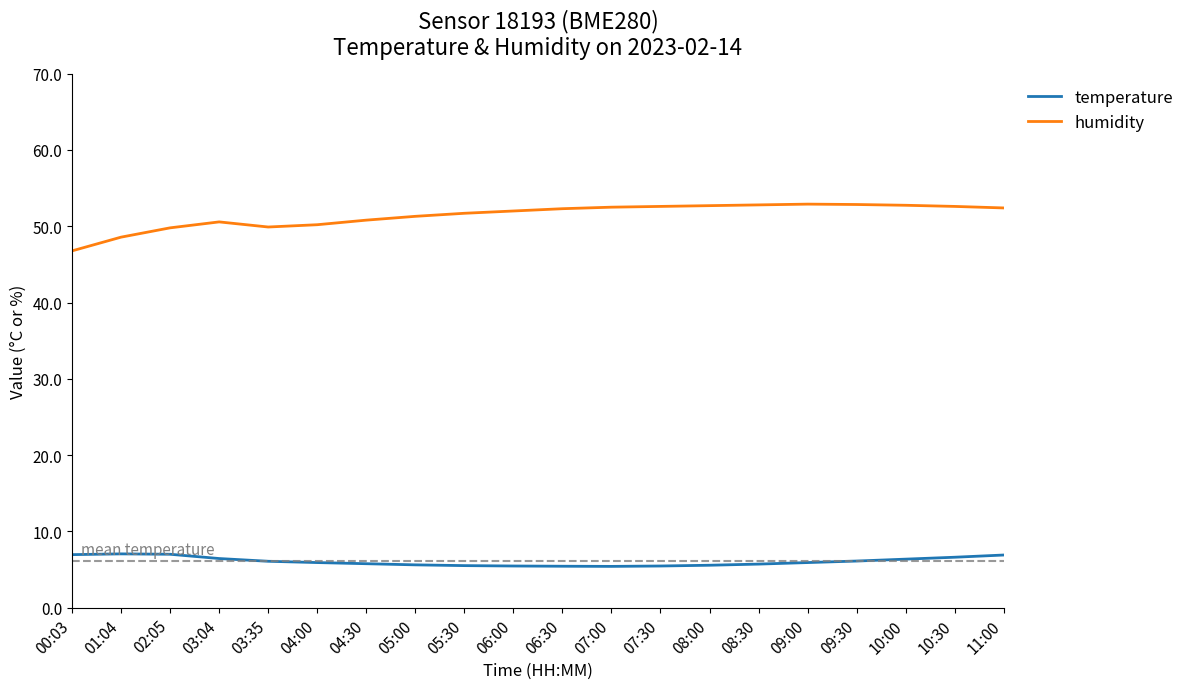

What are all the series names shown in the legend?

temperature, humidity